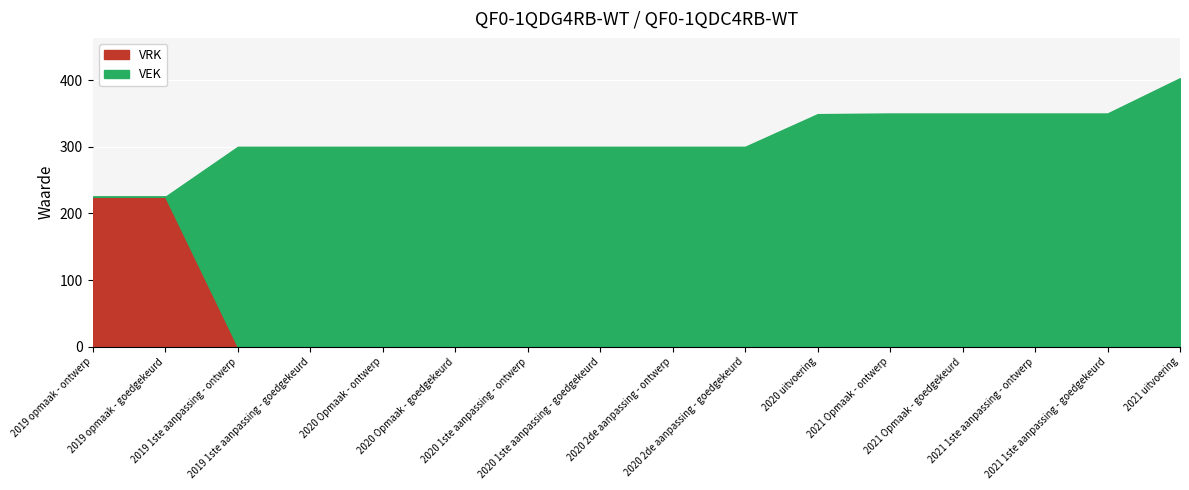

Is it true that VRK equals -81 at 2021 1ste aanpassing - ontwerp?

False